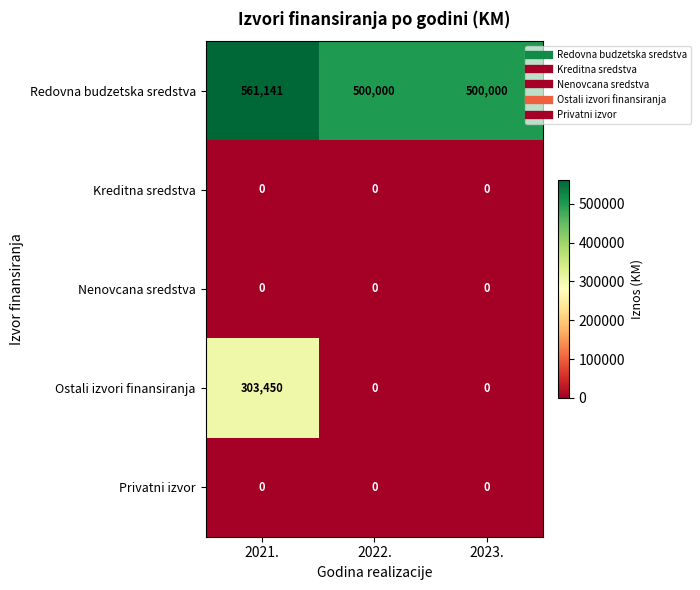

What is the difference between the highest and lowest values at 2023.?

500000